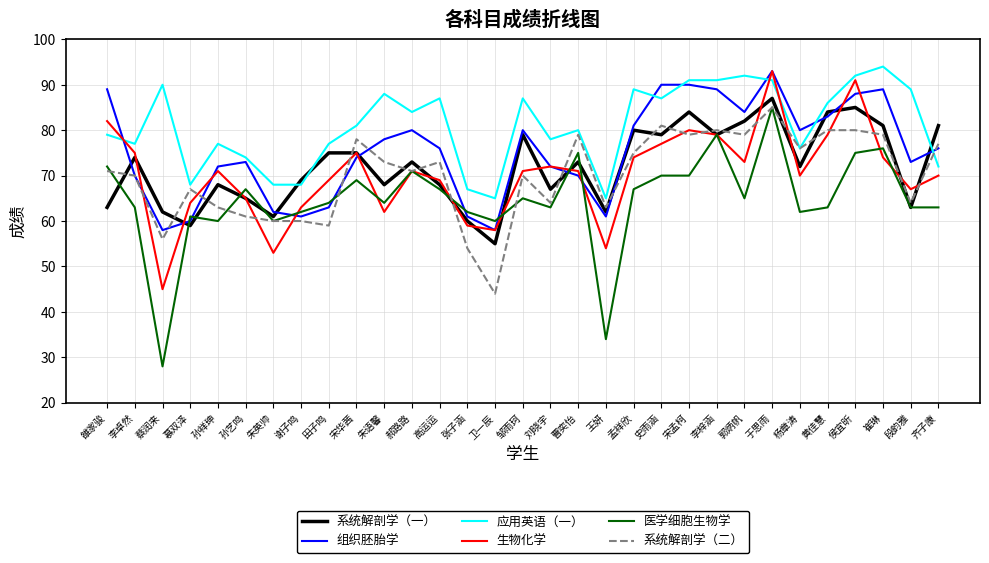

What position from the left is 蔡润来?

3